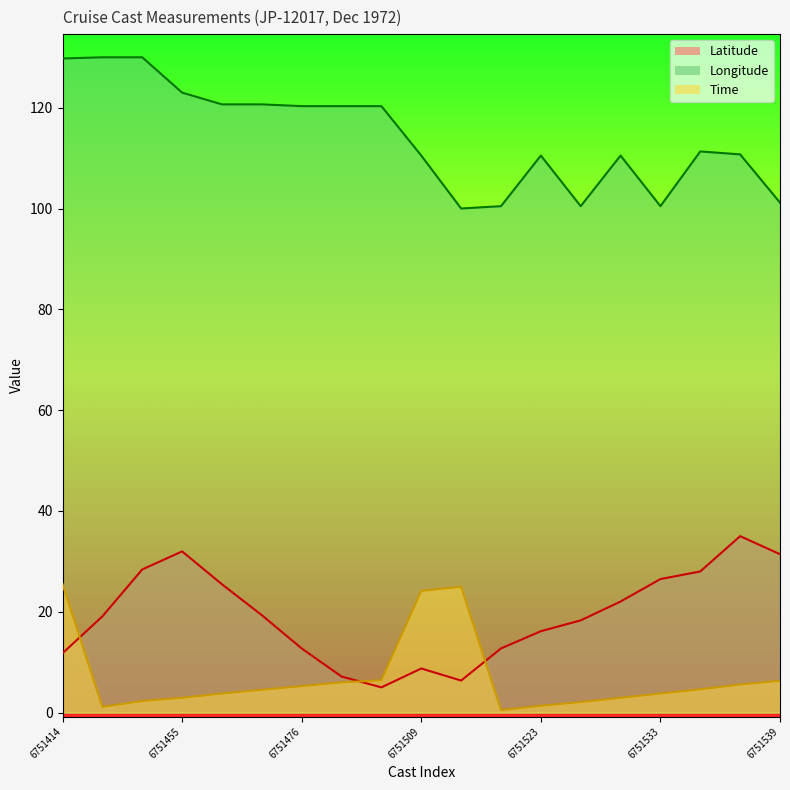

What is the spread (max minus min) of values at 6751477?

116.2